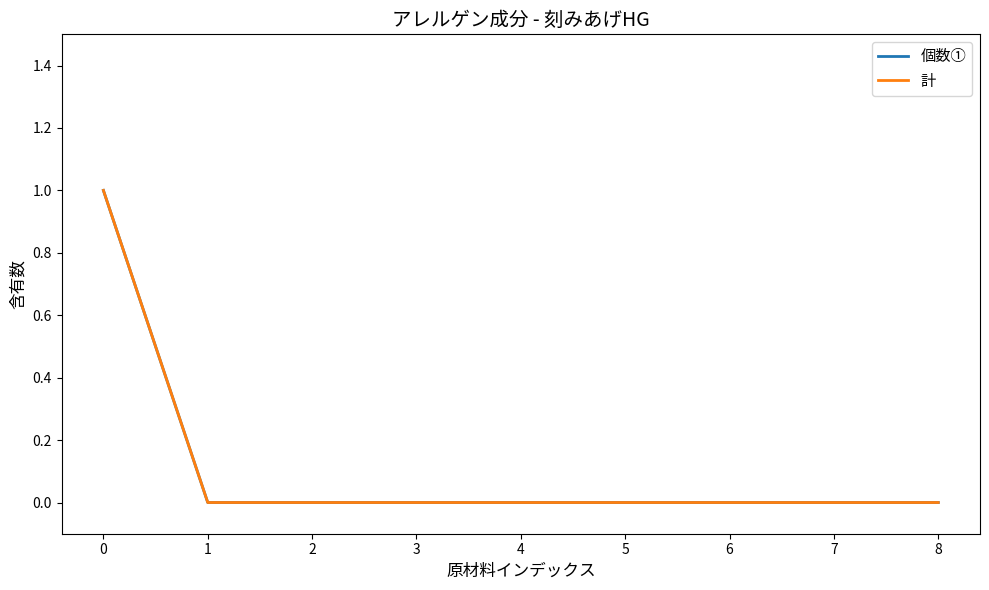

How many lines are shown in the chart?

2